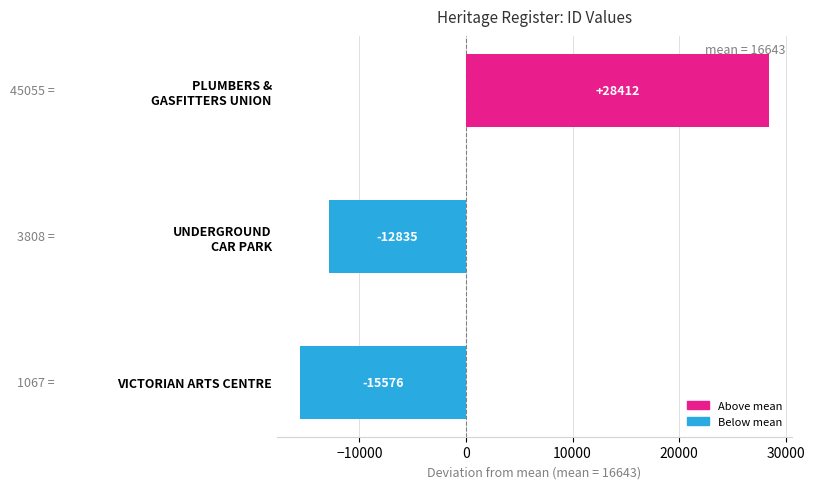

True or false: the data shows -22393.1 at VICTORIAN ARTS CENTRE.

False